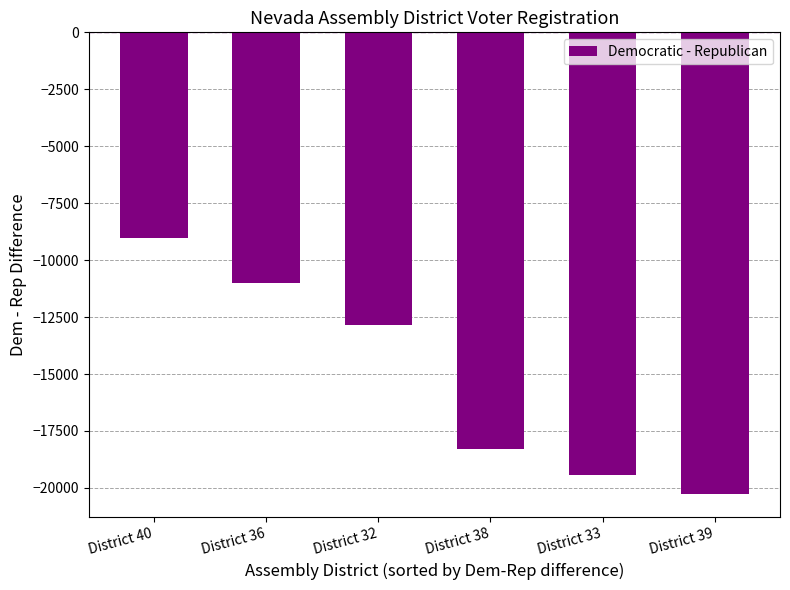

What is the change in value from District 33 to District 39?

-820